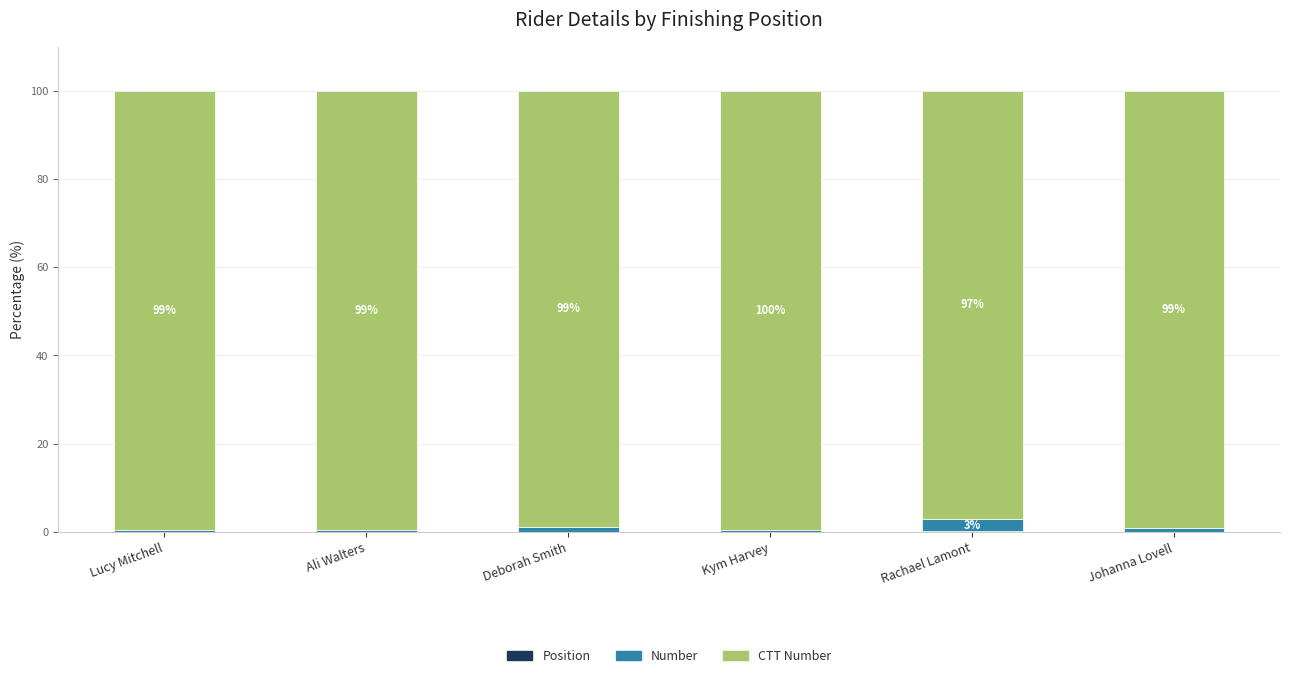

Are the bars horizontal?

No